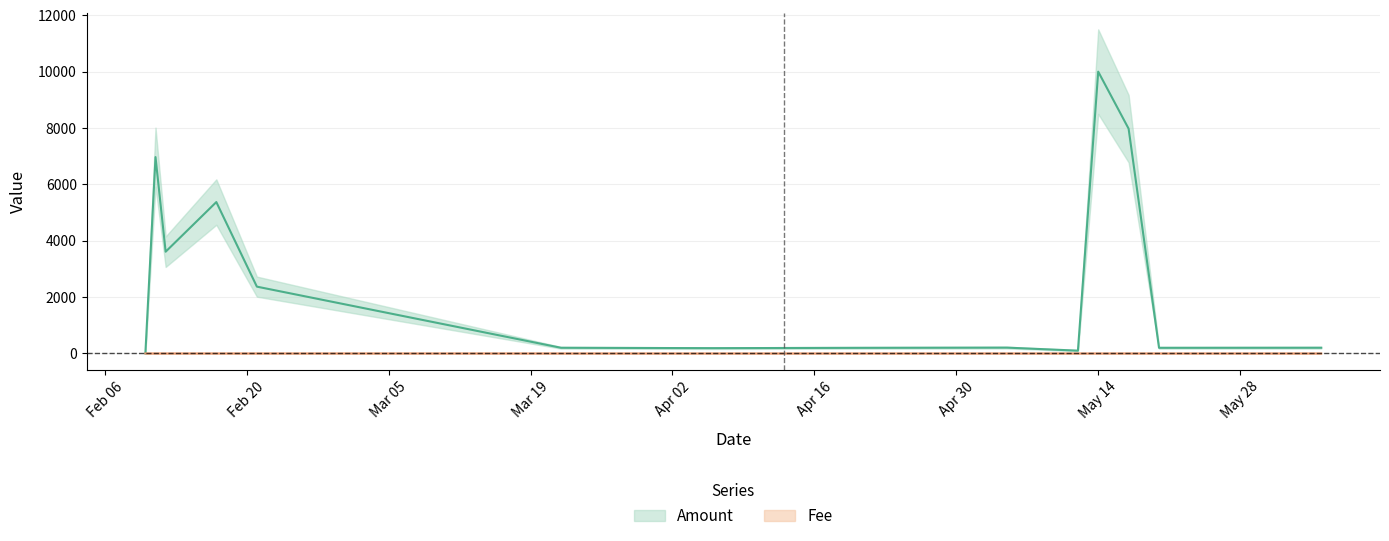

Rank the categories by Fee value from highest to lowest.

2024-02-10, 2024-02-12, 2024-02-17, 2024-02-21, 2024-02-11, 2024-05-12, 2024-05-14, 2024-05-17, 2024-03-22, 2024-04-06, 2024-04-20, 2024-05-05, 2024-05-20, 2024-06-05